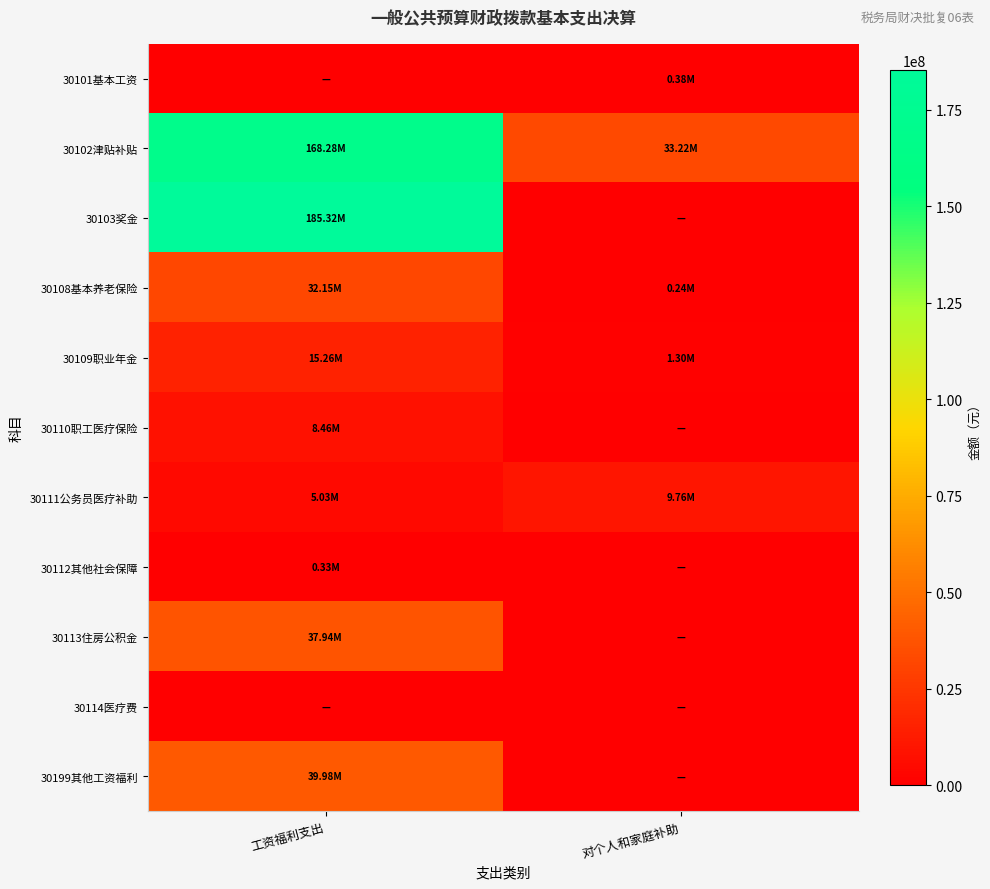

At 对个人和家庭补助, list the series in order from smallest to largest.

30103奖金, 30110职工医疗保险, 30112其他社会保障, 30113住房公积金, 30114医疗费, 30199其他工资福利, 30108基本养老保险, 30101基本工资, 30109职业年金, 30111公务员医疗补助, 30102津贴补贴